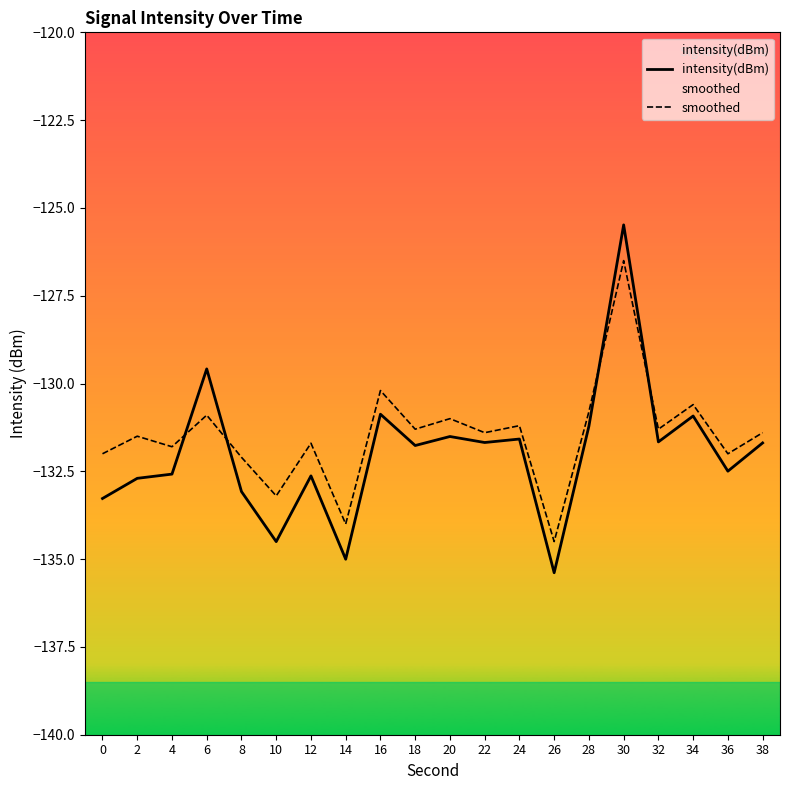

Which series has the largest total across all categories?

smoothed